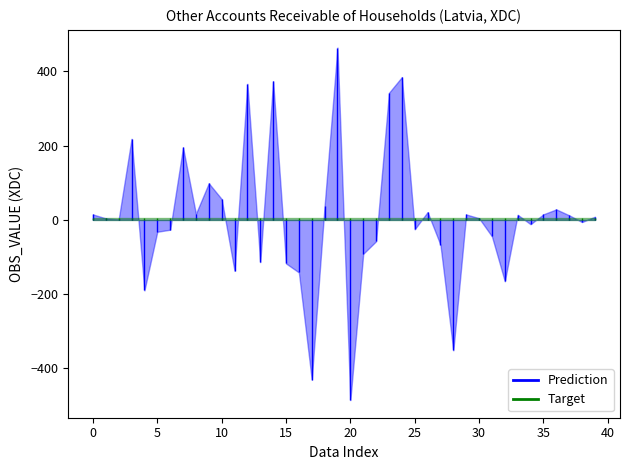

Which series has the largest range (max minus min)?

Prediction